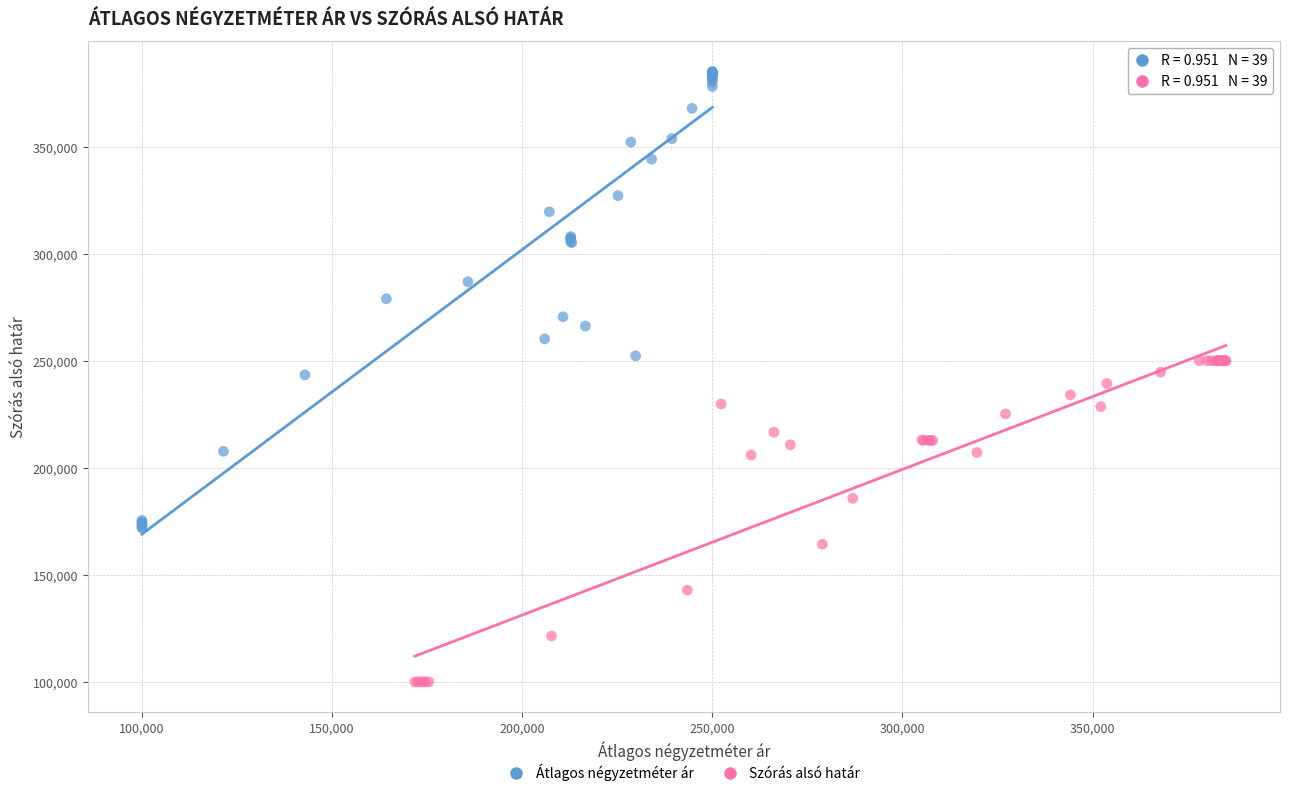

What are all the series names shown in the legend?

Átlagos négyzetméter ár, Szórás alsó határ